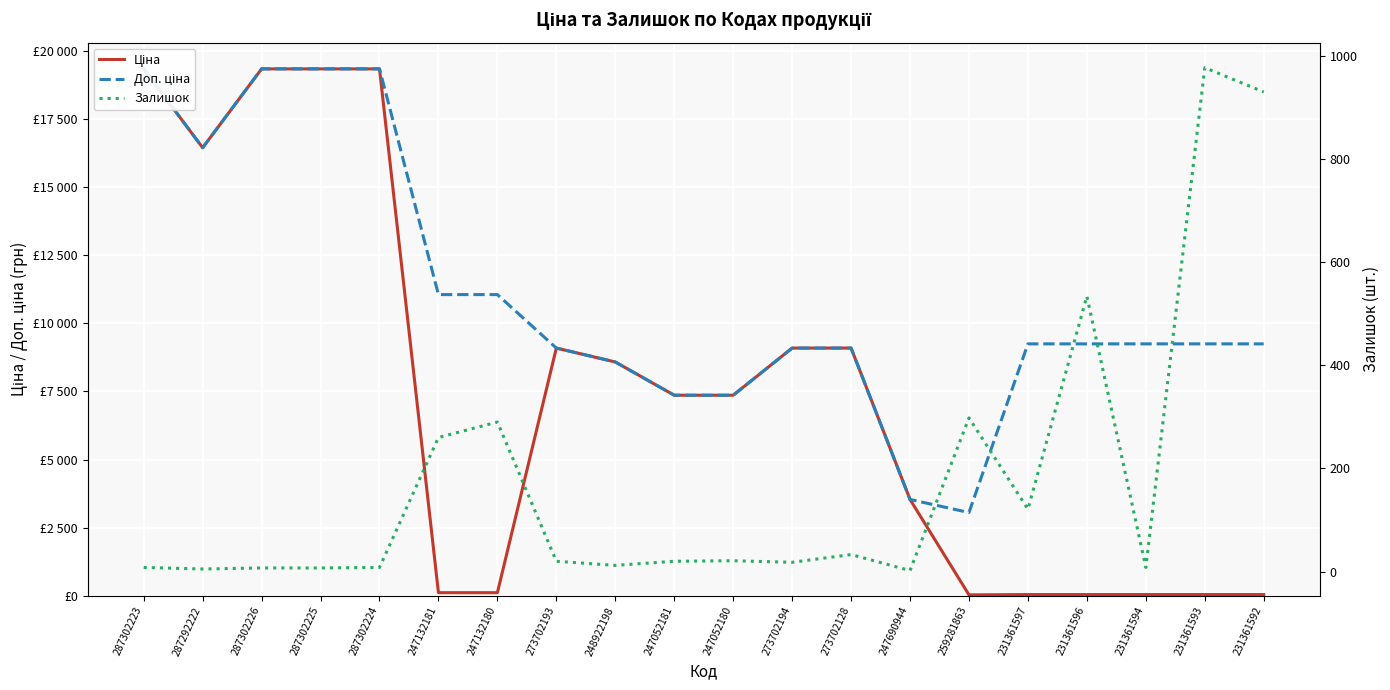

Rank the categories by Доп. ціна value from lowest to highest.

259281863, 247690944, 247052181, 247052180, 248922198, 273702193, 273702194, 273702128, 231361597, 231361596, 231361594, 231361593, 231361592, 247132181, 247132180, 287292222, 287302223, 287302226, 287302225, 287302224